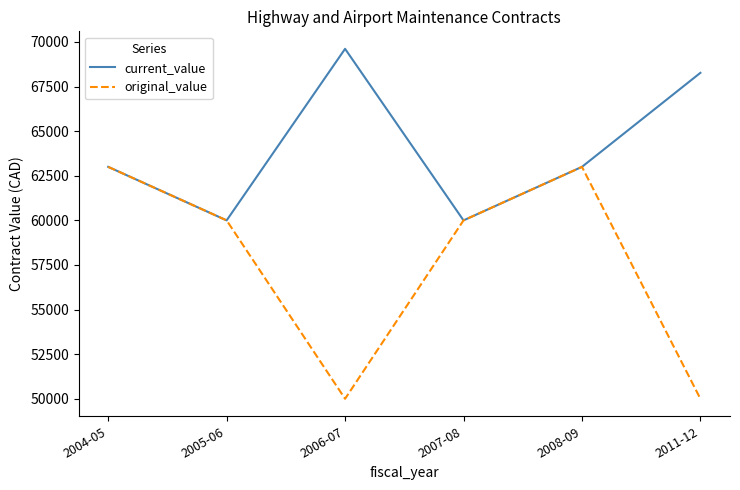

Which series has the widest spread of values?

original_value